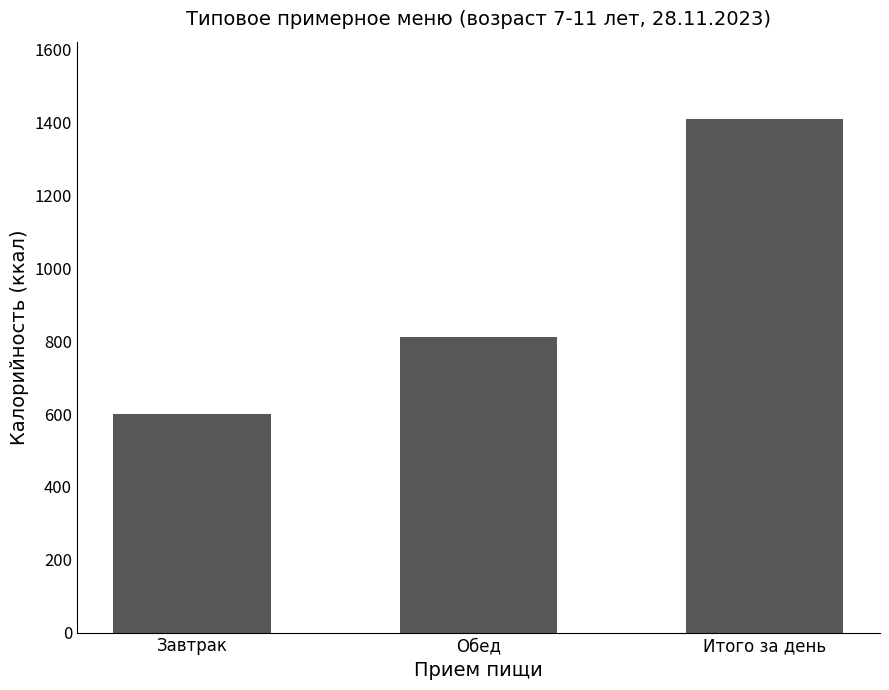

The value at Обед is 811.5. True or false?

True